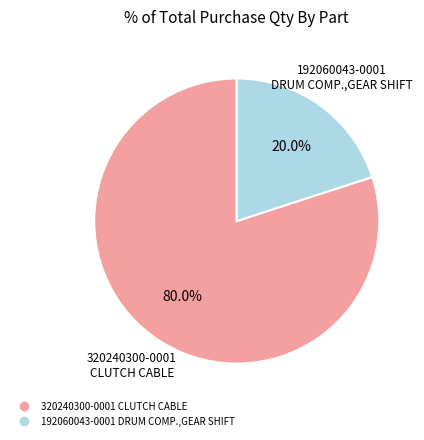

Between 320240300-0001 CLUTCH CABLE and 192060043-0001 DRUM COMP.,GEAR SHIFT, which is larger?

320240300-0001 CLUTCH CABLE